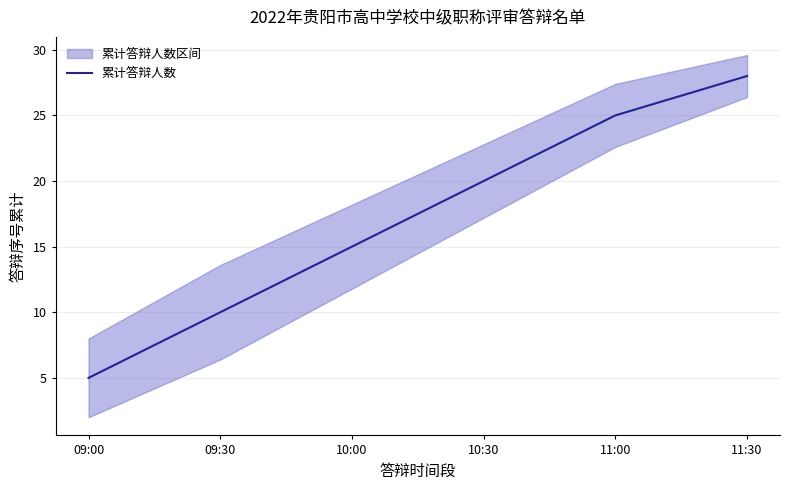

How many values are below 20?

3